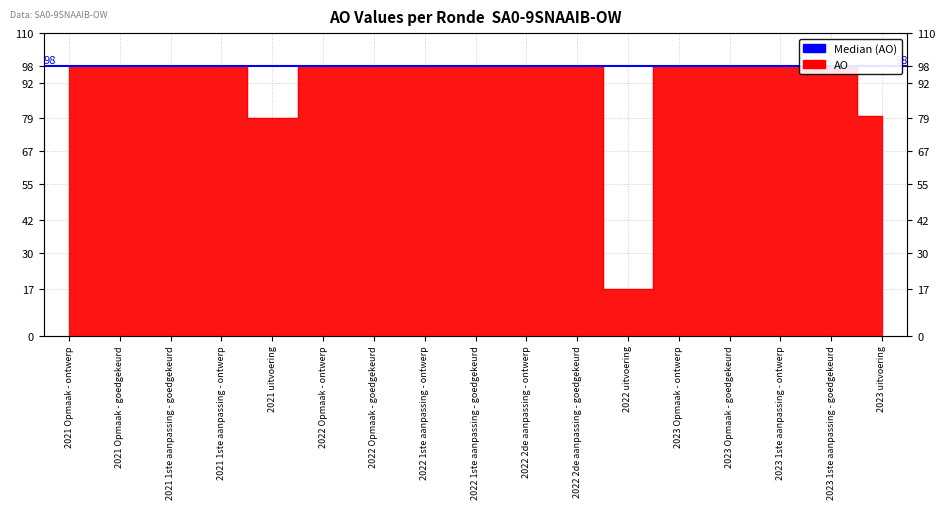

Reading left to right, transcribe all the data shown in this chart.

2021 Opmaak - ontwerp=98	2021 Opmaak - goedgekeurd=98	2021 1ste aanpassing - goedgekeurd=98	2021 1ste aanpassing - ontwerp=98	2021 uitvoering=79	2022 Opmaak - ontwerp=98	2022 Opmaak - goedgekeurd=98	2022 1ste aanpassing - ontwerp=98	2022 1ste aanpassing - goedgekeurd=98	2022 2de aanpassing - ontwerp=98	2022 2de aanpassing - goedgekeurd=98	2022 uitvoering=17	2023 Opmaak - ontwerp=98	2023 Opmaak - goedgekeurd=98	2023 1ste aanpassing - ontwerp=98	2023 1ste aanpassing - goedgekeurd=98	2023 uitvoering=80